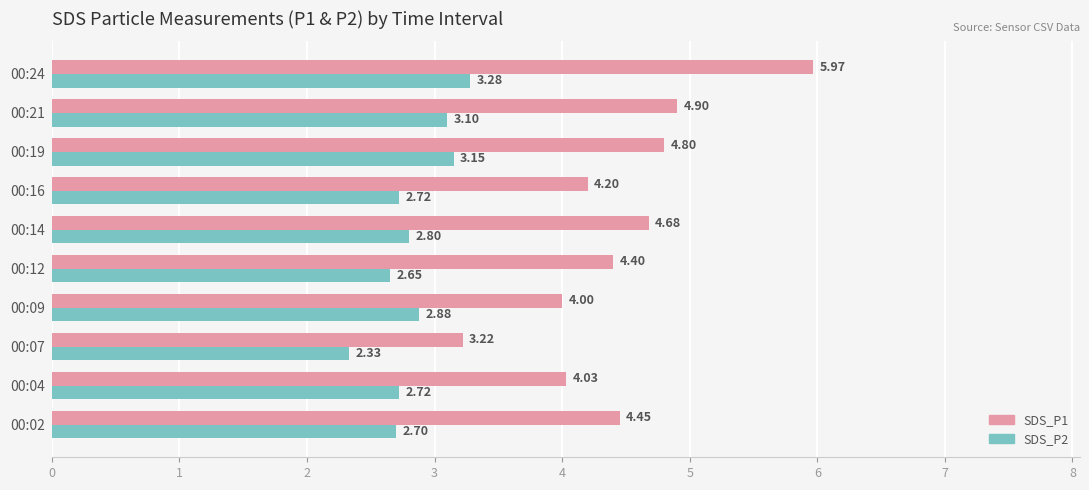

At how many categories does at least one series exceed 3?

10